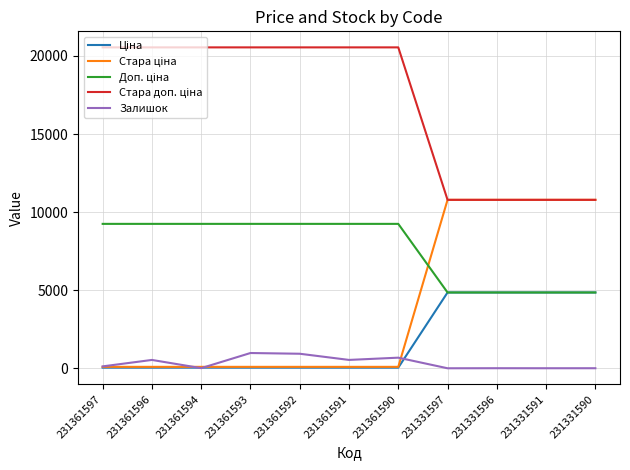

What is the greatest value displayed?

20547.0